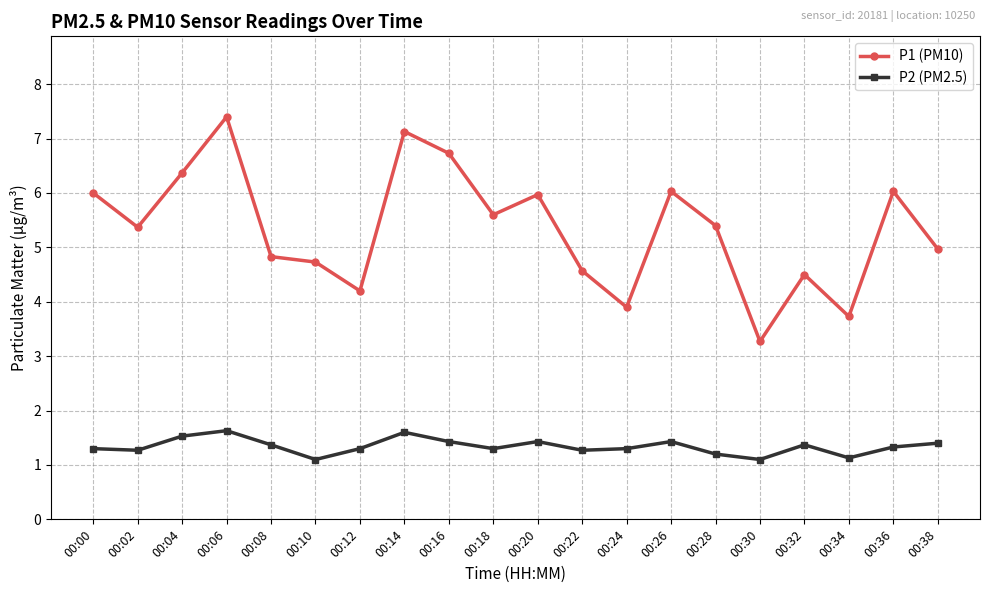

Reading left to right, extract all data points from this chart.

P1 (PM10): 6.0	5.4	6.4	7.4	4.8	4.7	4.2	7.1	6.7	5.6	6.0	4.6	3.9	6.0	5.4	3.3	4.5	3.7	6.0	5.0
P2 (PM2.5): 1.3	1.3	1.5	1.6	1.4	1.1	1.3	1.6	1.4	1.3	1.4	1.3	1.3	1.4	1.2	1.1	1.4	1.1	1.3	1.4